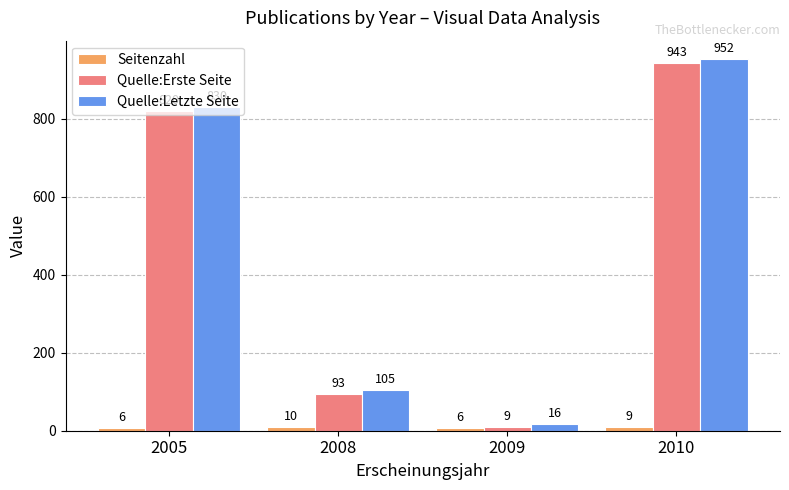

What value does the Seitenzahl series have at 2008?

10